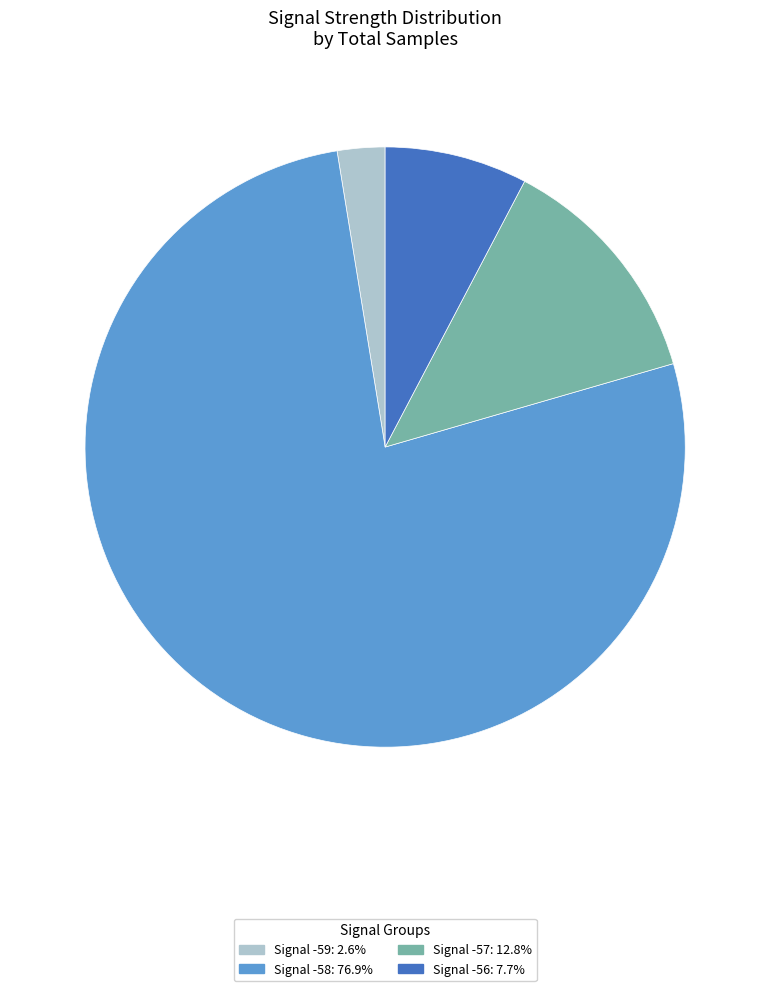

How many slices are in this pie chart?

4